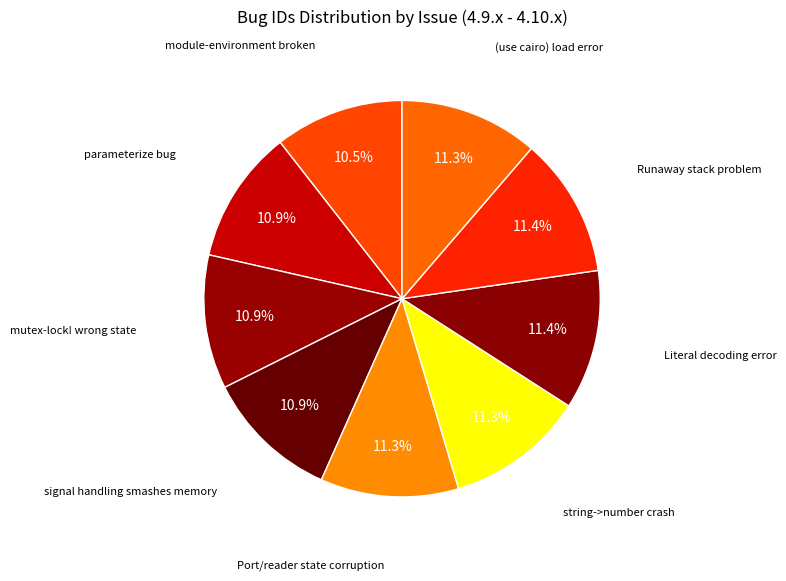

To the nearest percent, what is the difference between the largest and smallest slice percentages?

1%